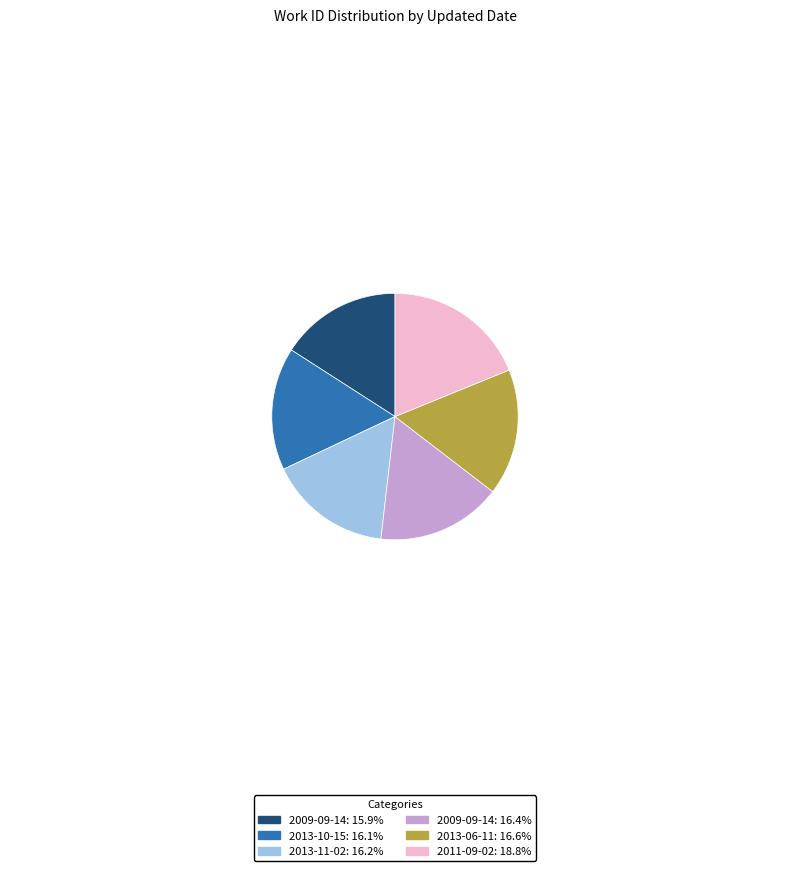

How many slices are in this pie chart?

6